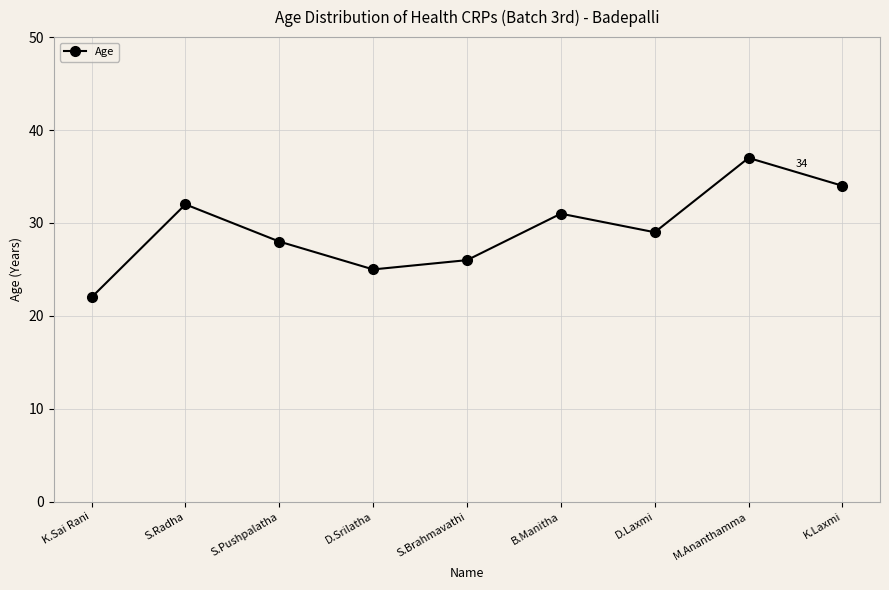

Where is the first local minimum?

D.Srilatha